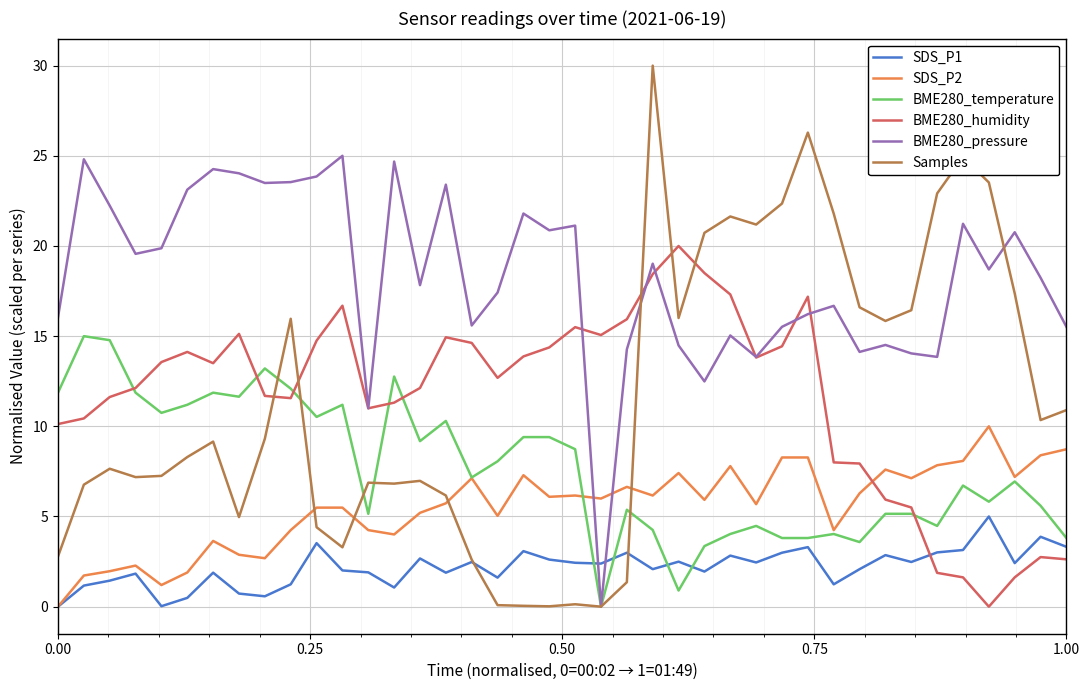

True or false: BME280_pressure and Samples cross at least once.

True